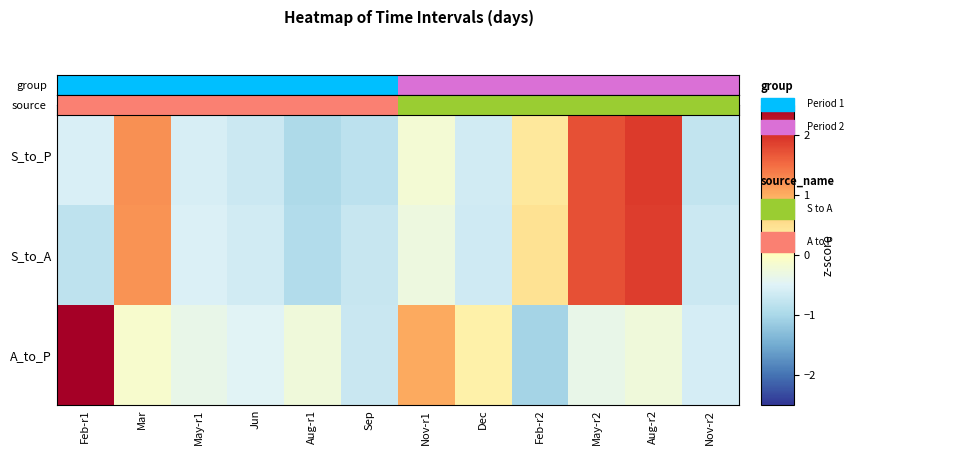

What is the minimum value shown in the chart?

-1.1